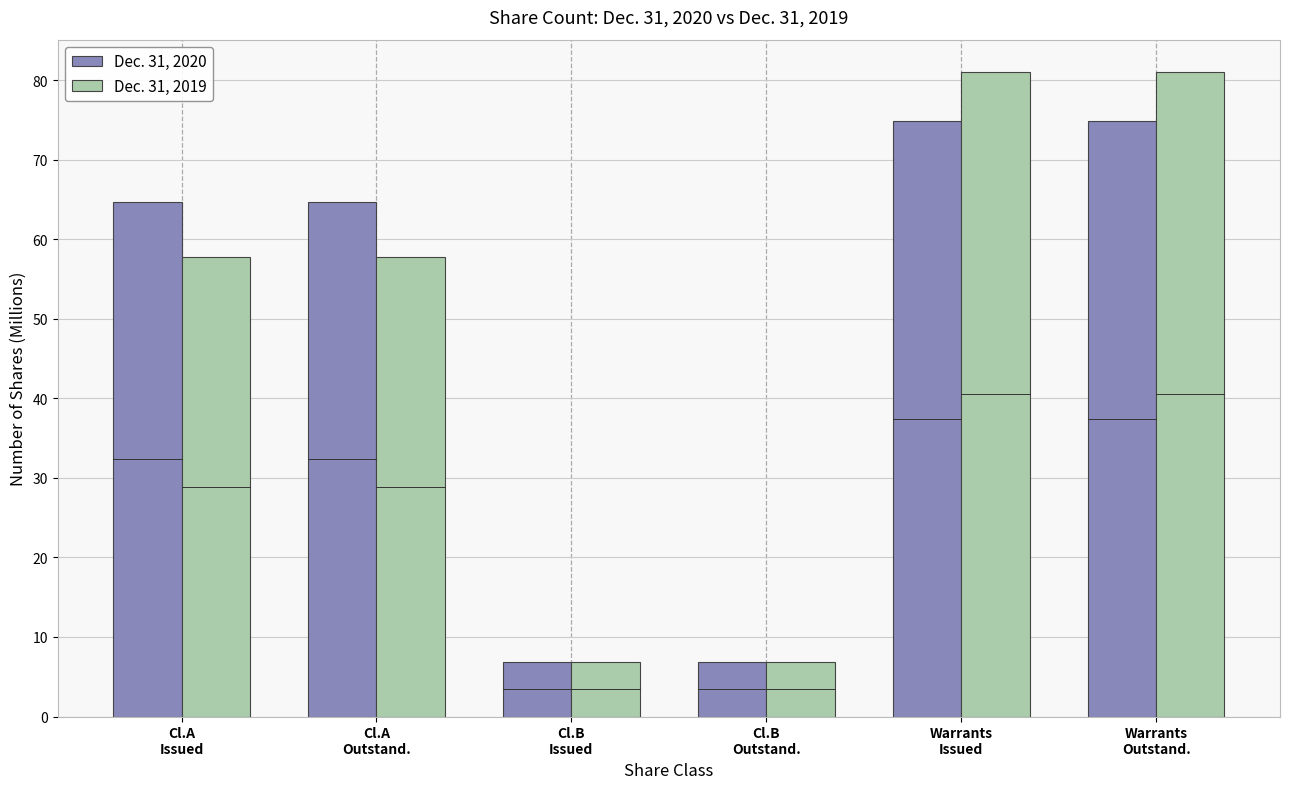

What is the greatest value displayed?

81.0